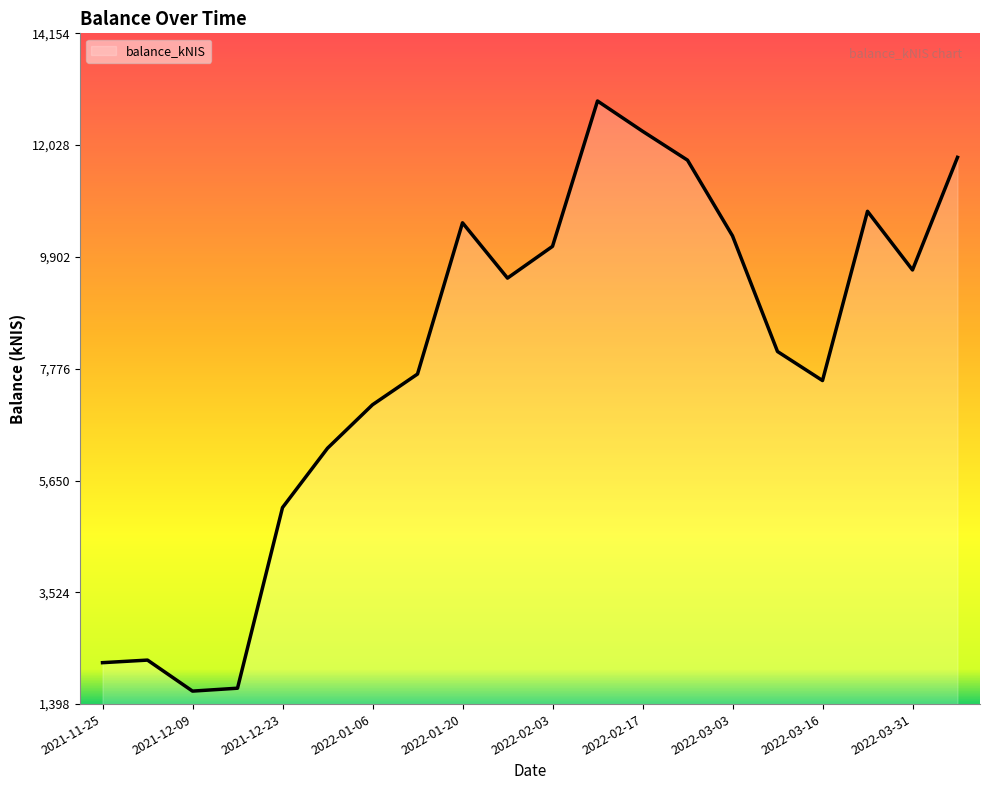

What is the greatest value displayed?

12867.9